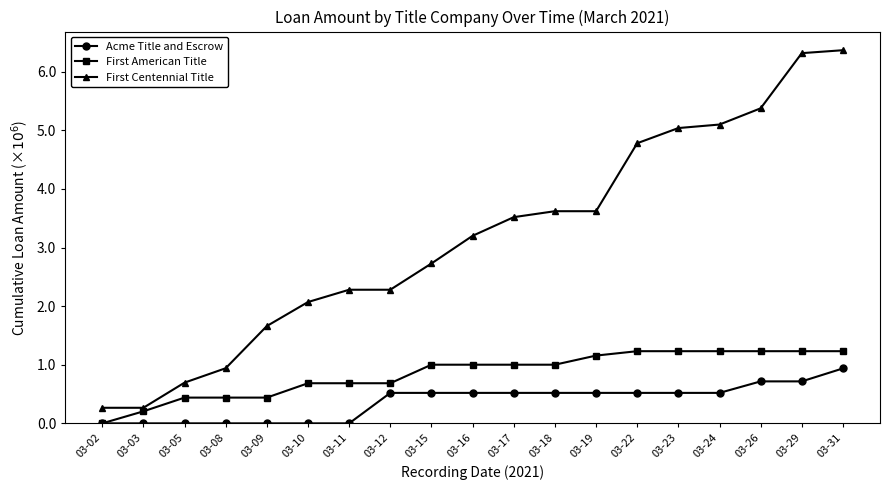

What is the sum of all First American Title values?

16.1